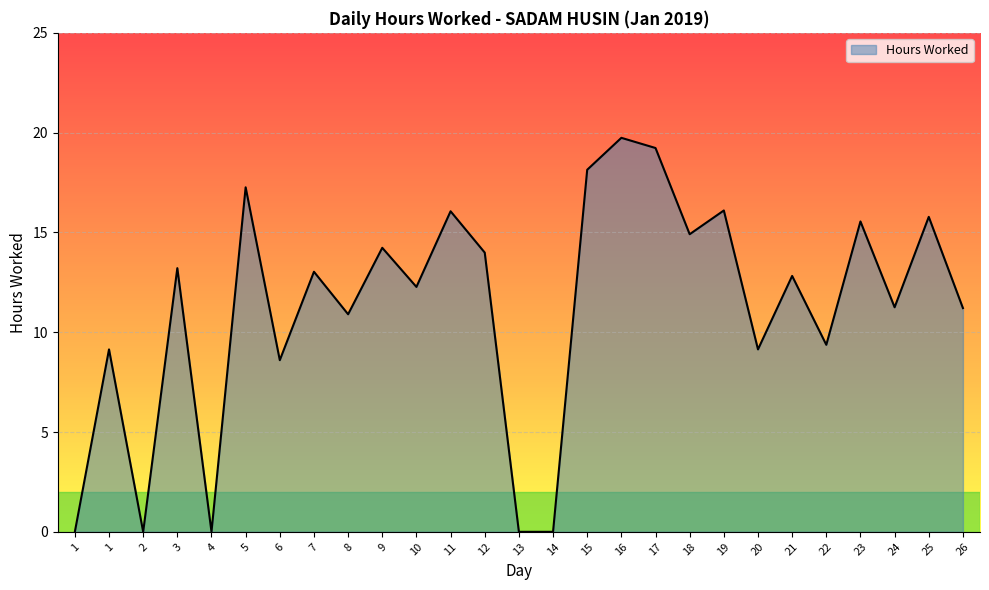

What is the value of the 8th point from the left?

13.0